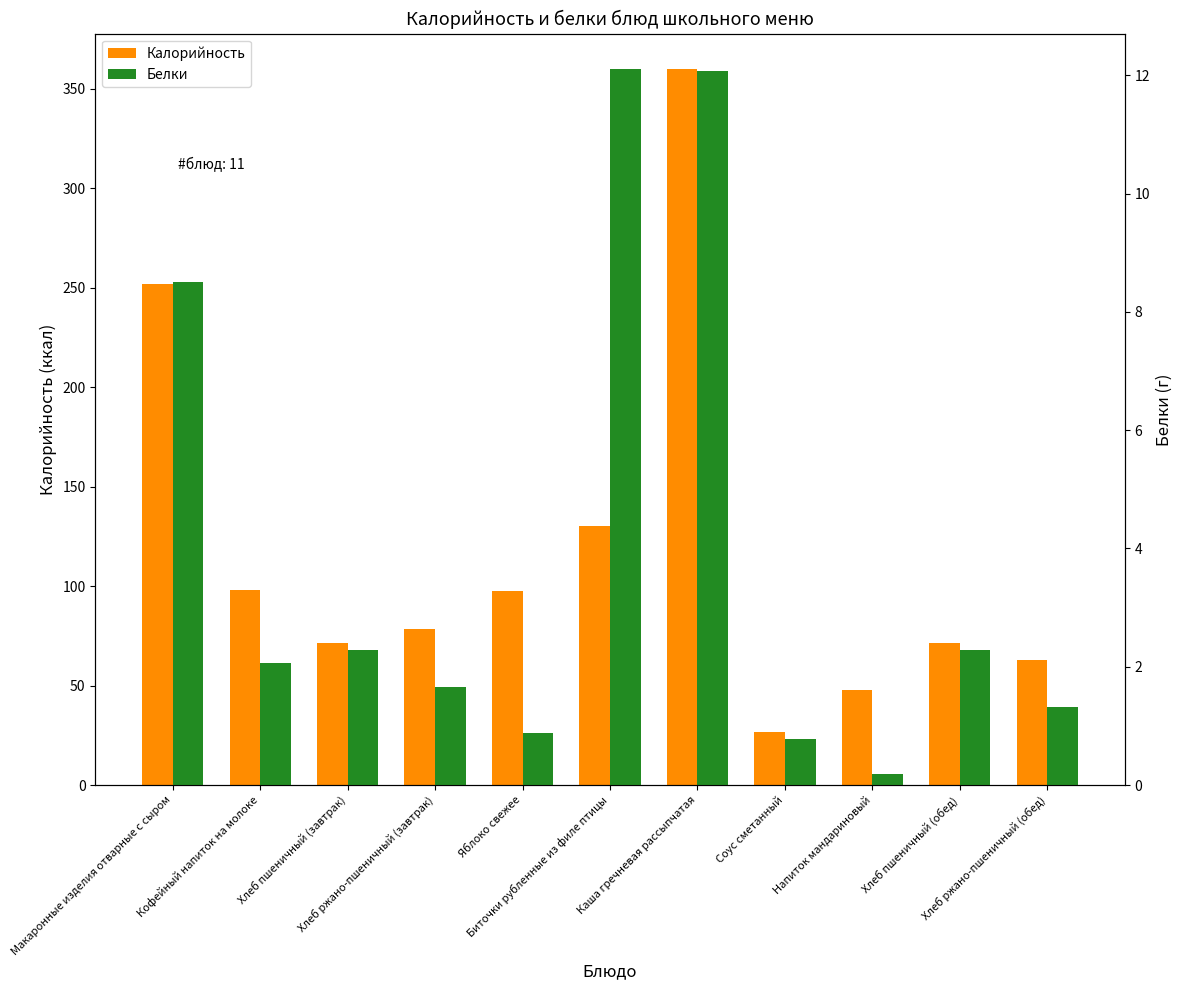

List the labels in order of Белки value, smallest first.

Напиток мандариновый, Соус сметанный, Яблоко свежее, Хлеб ржано-пшеничный (обед), Хлеб ржано-пшеничный (завтрак), Кофейный напиток на молоке, Хлеб пшеничный (завтрак), Хлеб пшеничный (обед), Макаронные изделия отварные с сыром, Каша гречневая рассыпчатая, Биточки рубленные из филе птицы